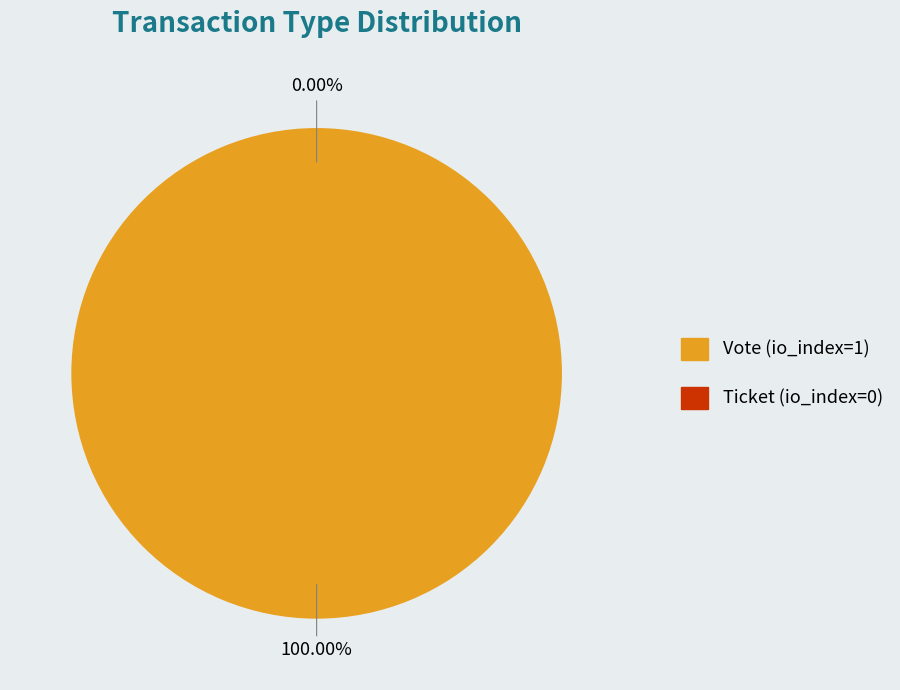

Which has a higher value, Ticket (io_index=0) or Vote (io_index=1)?

Vote (io_index=1)